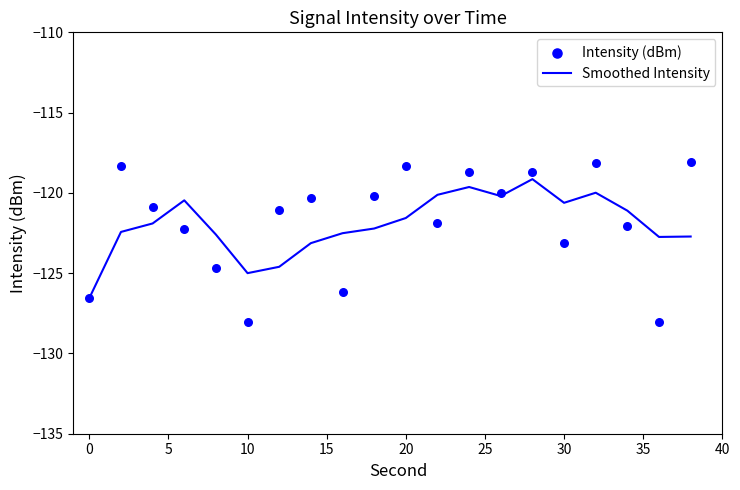

What is the minimum value for Smoothed Intensity?

-126.6